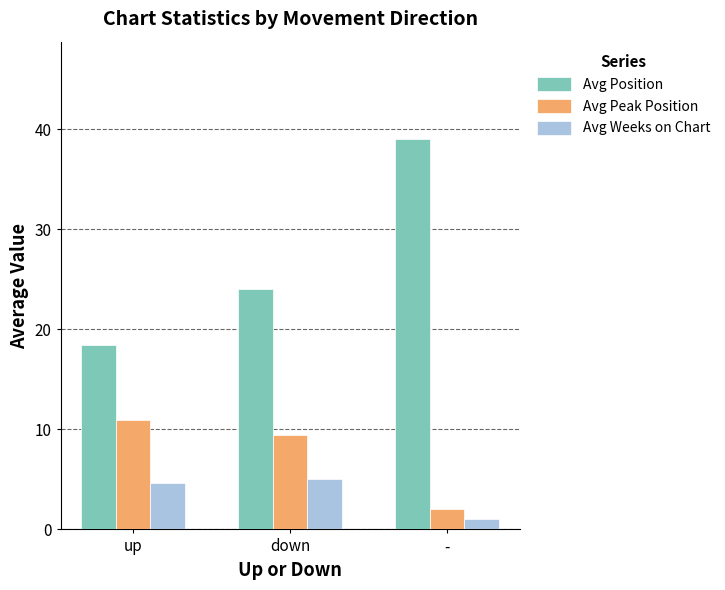

At which label does Avg Position reach its minimum?

up